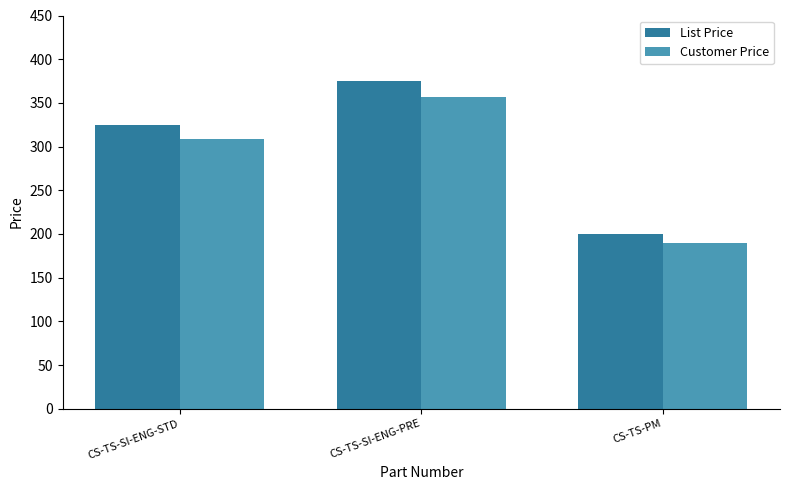

Which series has the largest range (max minus min)?

List Price